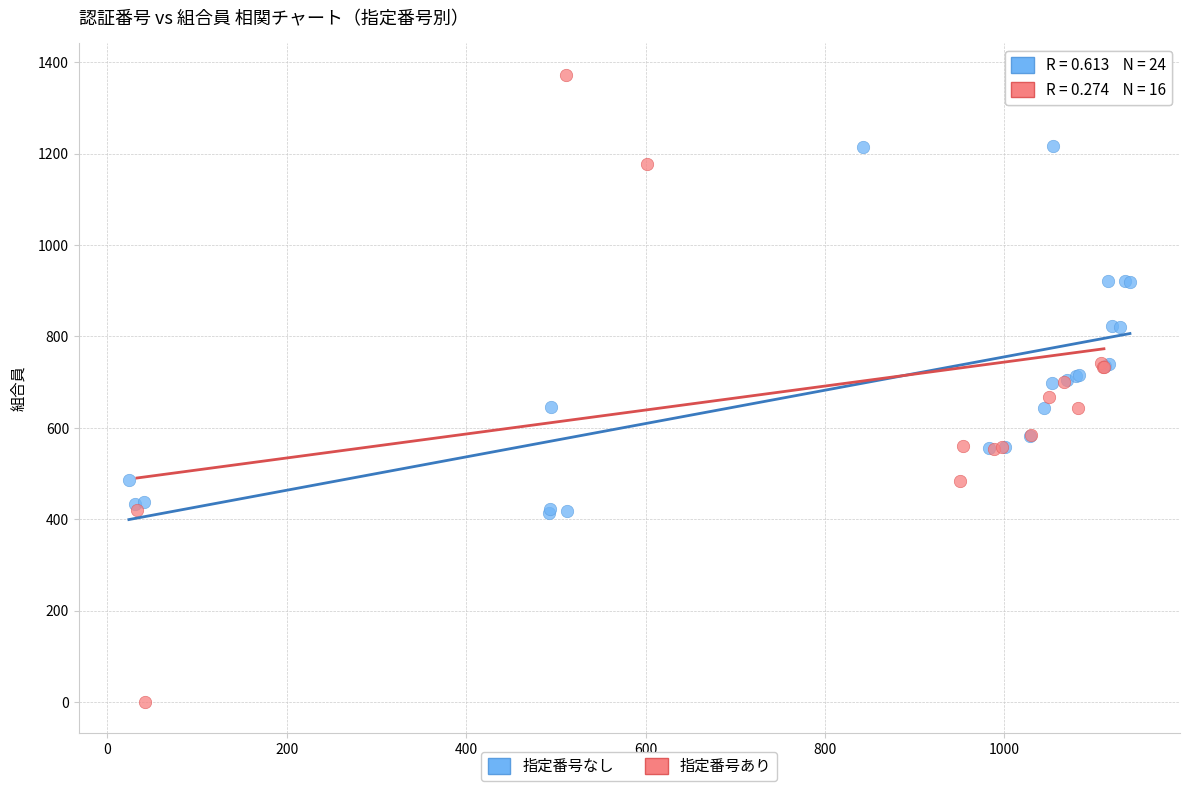

Which series has the widest spread of Y values?

指定番号あり